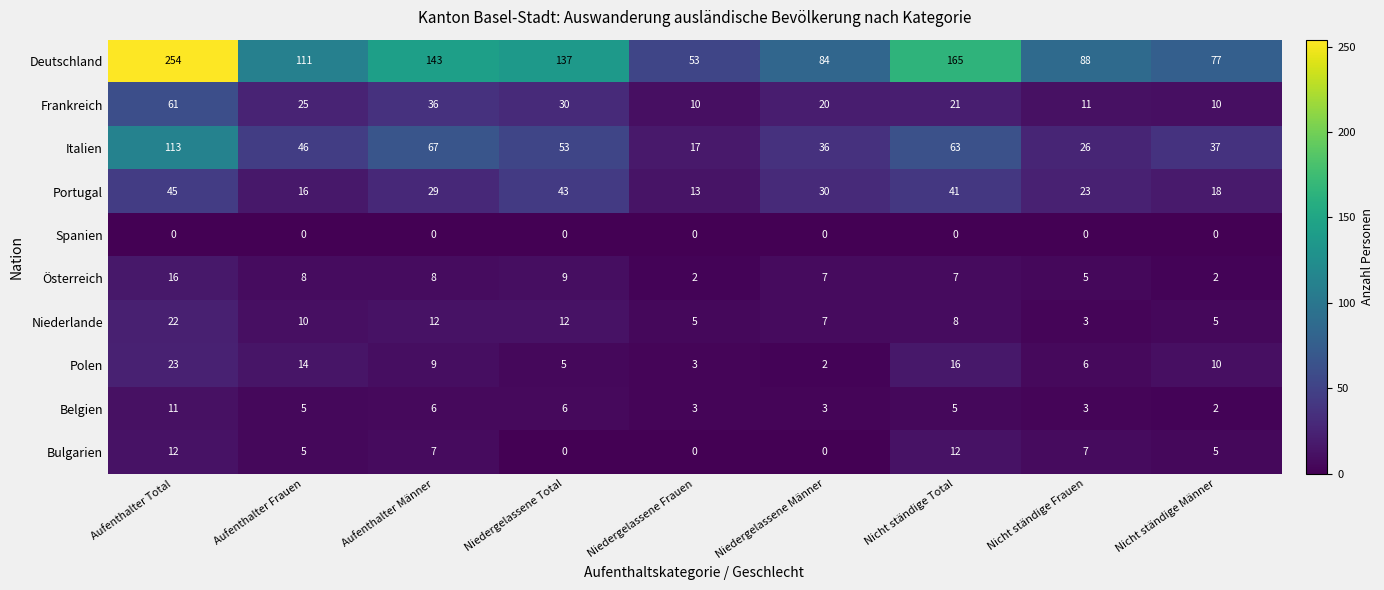

Which series has the largest total across all categories?

Deutschland